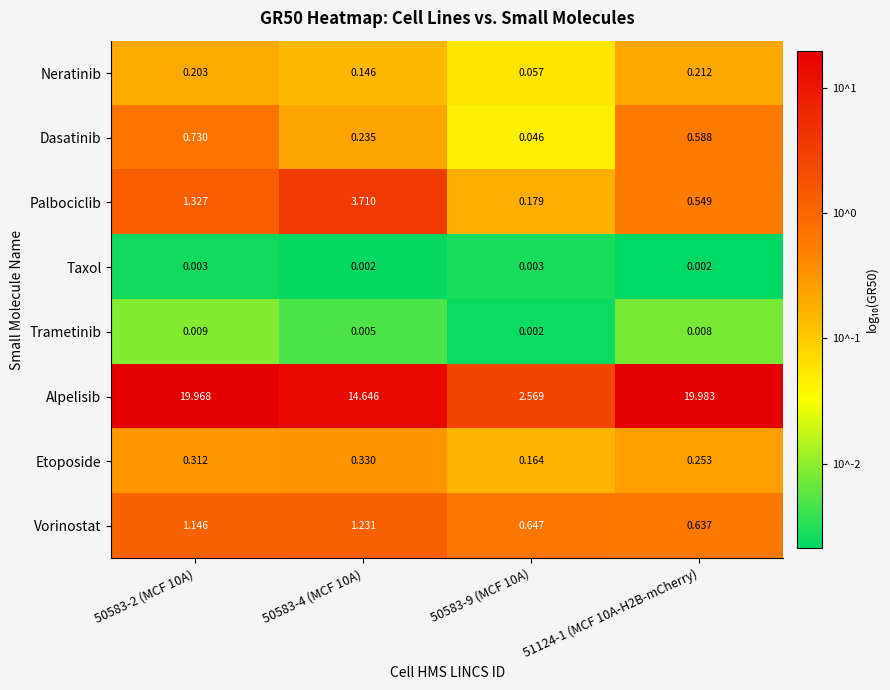

What is the total value across all series at 51124-1 (MCF 10A-H2B-mCherry)?

22.2